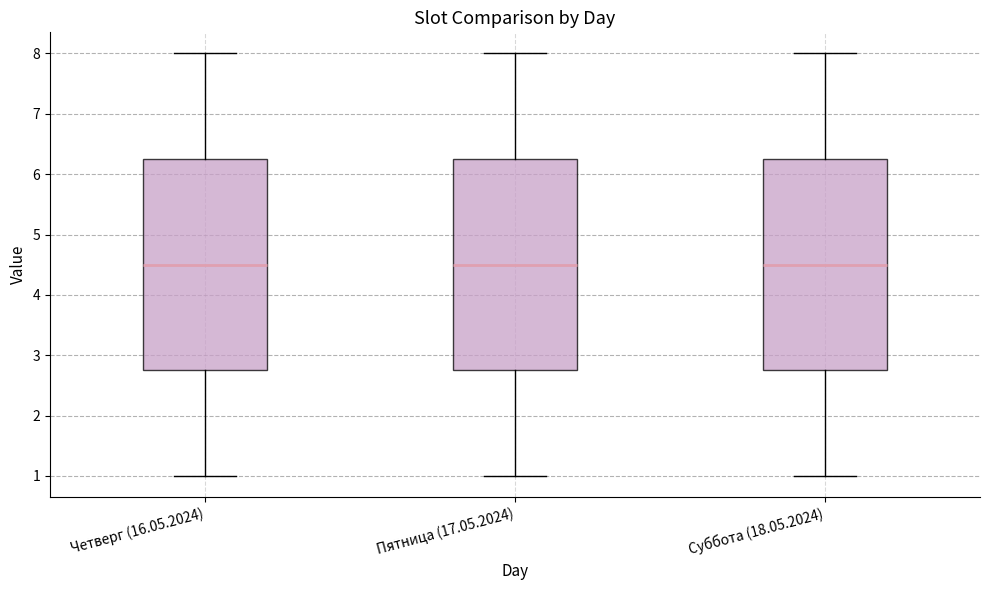

Reading left to right, transcribe this box plot: for each box, give where its median line is, the range the box spans, and where its two whiskers end, as read against the y-axis. The values are not printed on the chart, so give them approximately, as read against the axis.

Четверг (16.05.2024): median 4.5, box 2.8 to 6.3, whiskers 1.0 to 8.0
Пятница (17.05.2024): median 4.5, box 2.8 to 6.3, whiskers 1.0 to 8.0
Суббота (18.05.2024): median 4.5, box 2.8 to 6.3, whiskers 1.0 to 8.0